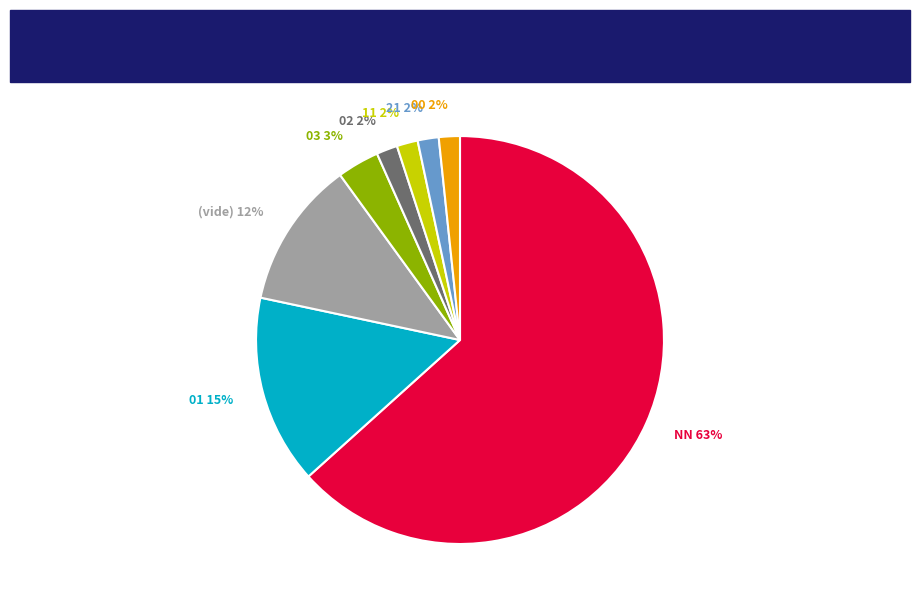

Combined, do 01 and 11 account for over 50%?

No